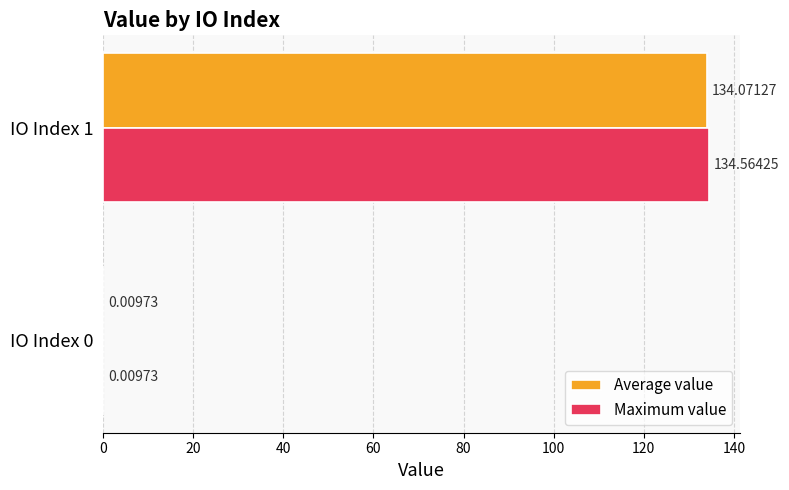

Which series has the largest range (max minus min)?

Maximum value